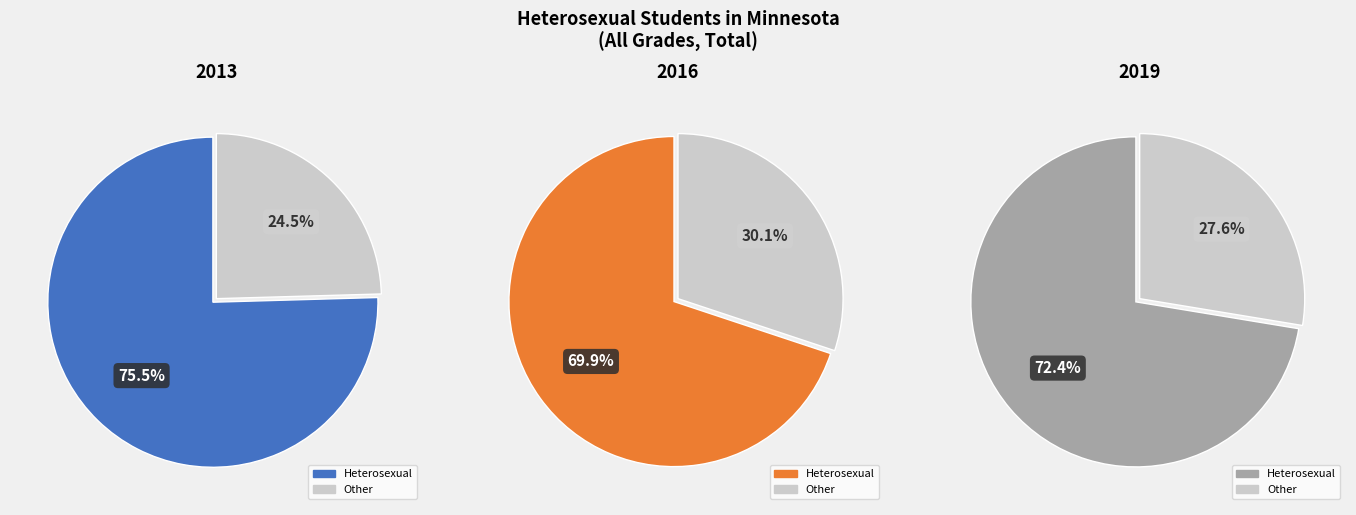

Between 2013 and 2016, which is larger?

2013